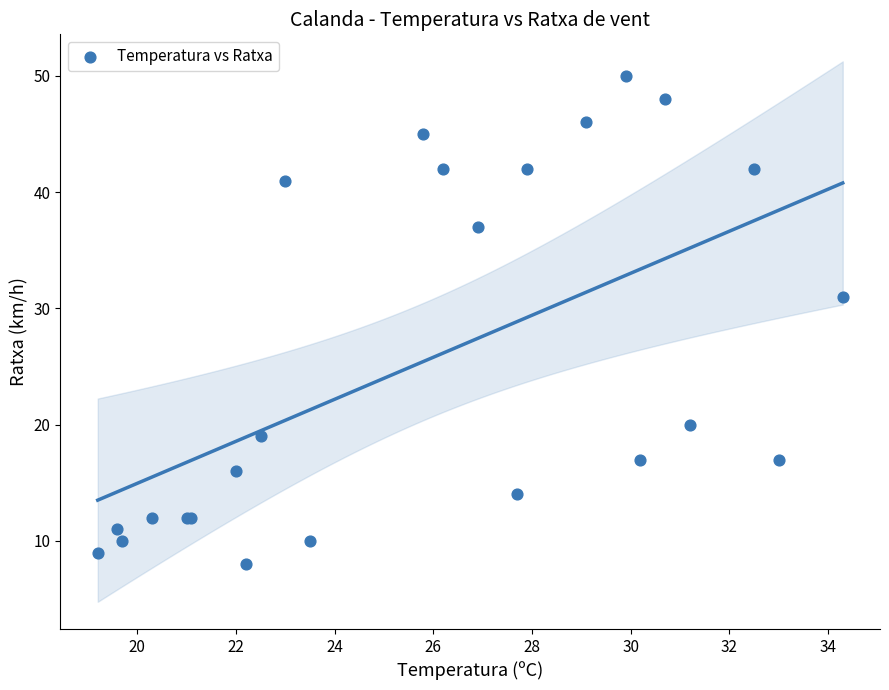

What Y value in the scatter plot is closest to 29?

31